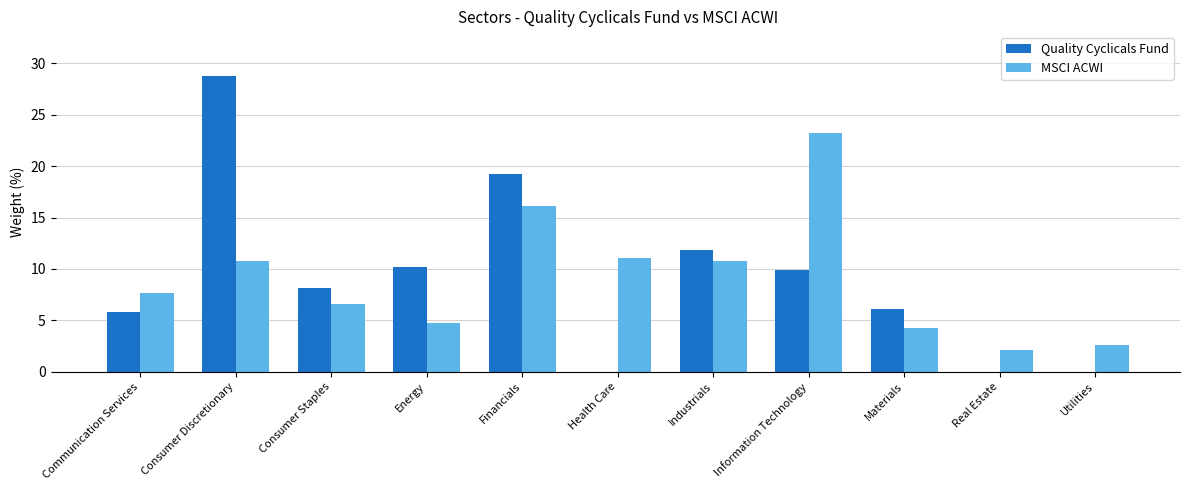

At which category is the sum across all series the highest?

Consumer Discretionary